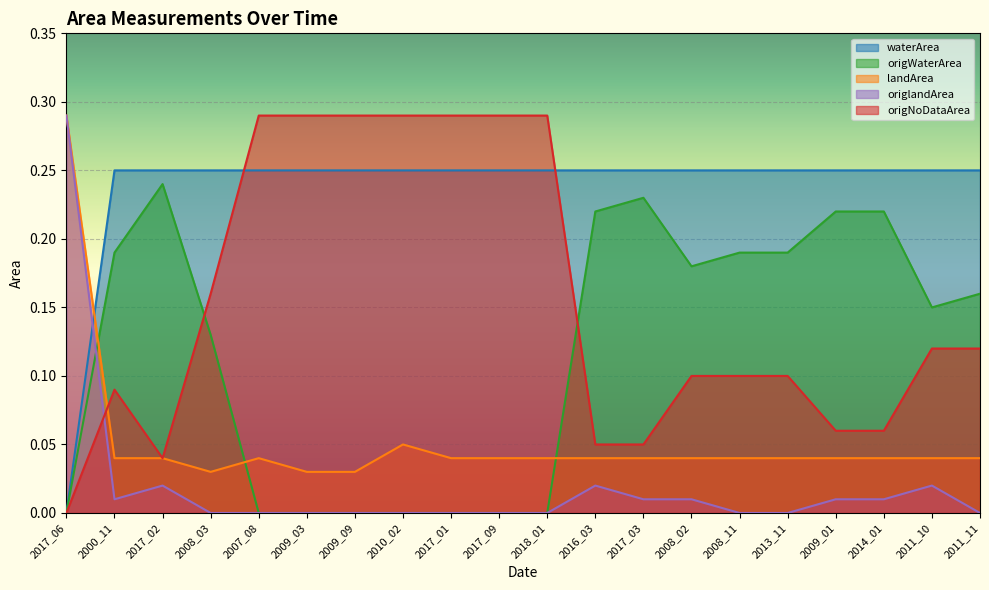

The value of waterArea at 2017_09 is 0.2. True or false?

True